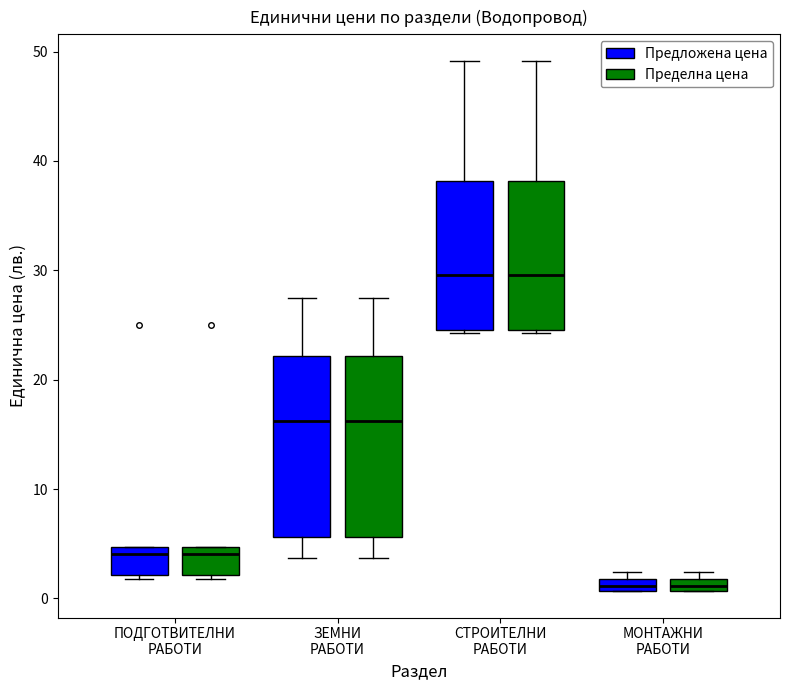

Where is the lower edge of the box for СТРОИТЕЛНИ РАБОТИ (Предложена цена) on the y-axis? The values are not printed on the chart, so give them approximately, as read against the axis.

25